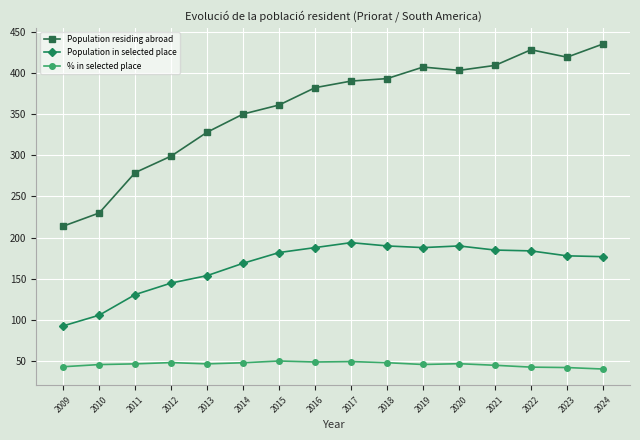

What is the minimum value shown in the chart?

40.7